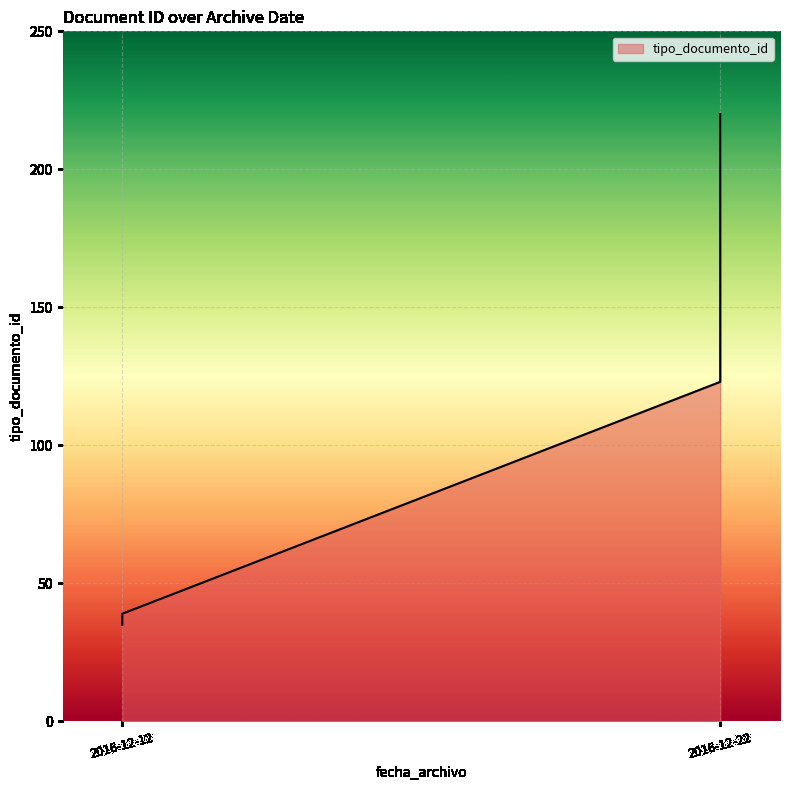

Which category has the highest value across all series?

2016-12-22